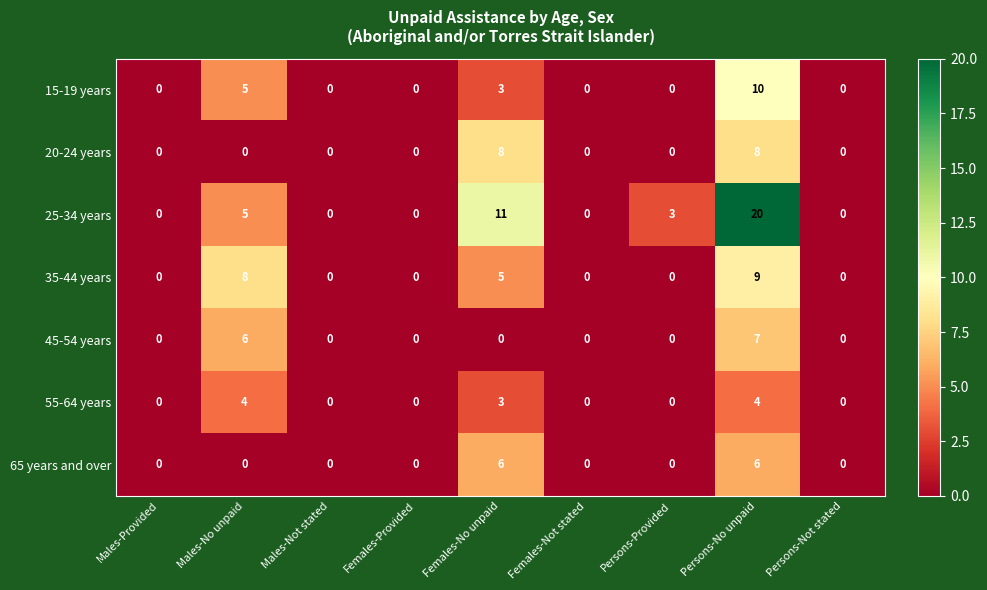

At how many categories does at least one series exceed 4?

3